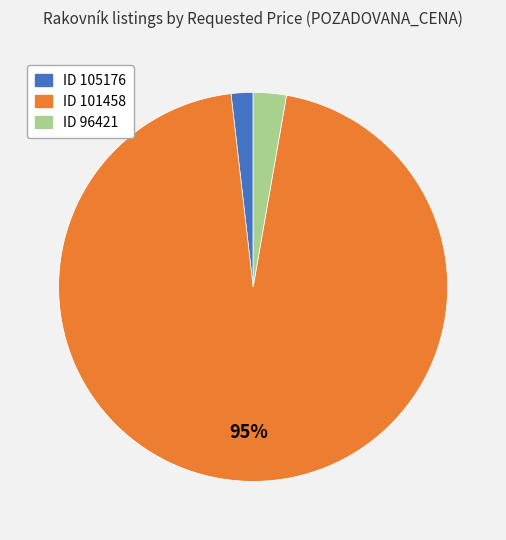

Is there any slice that represents more than half of the pie?

Yes